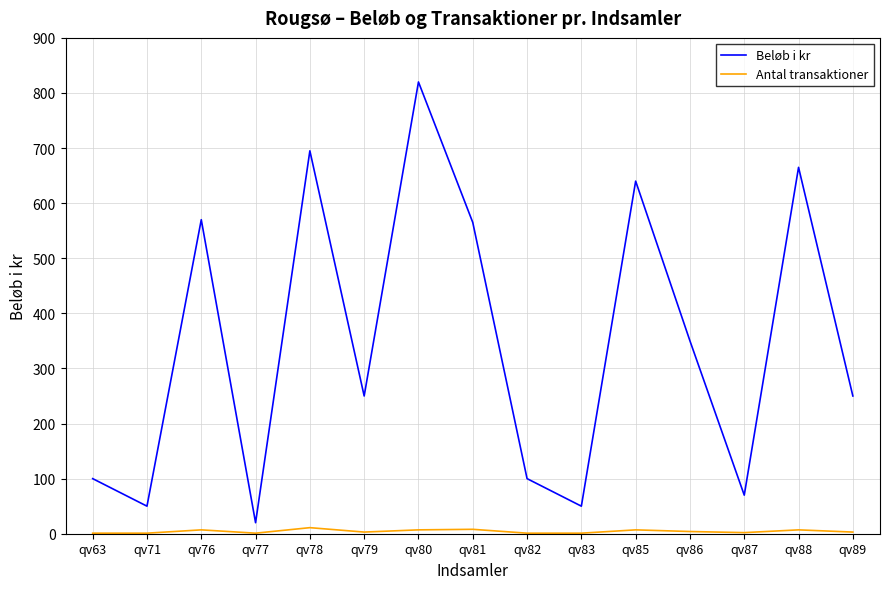

Rank the series by their average value, from highest to lowest.

Beløb i kr, Antal transaktioner